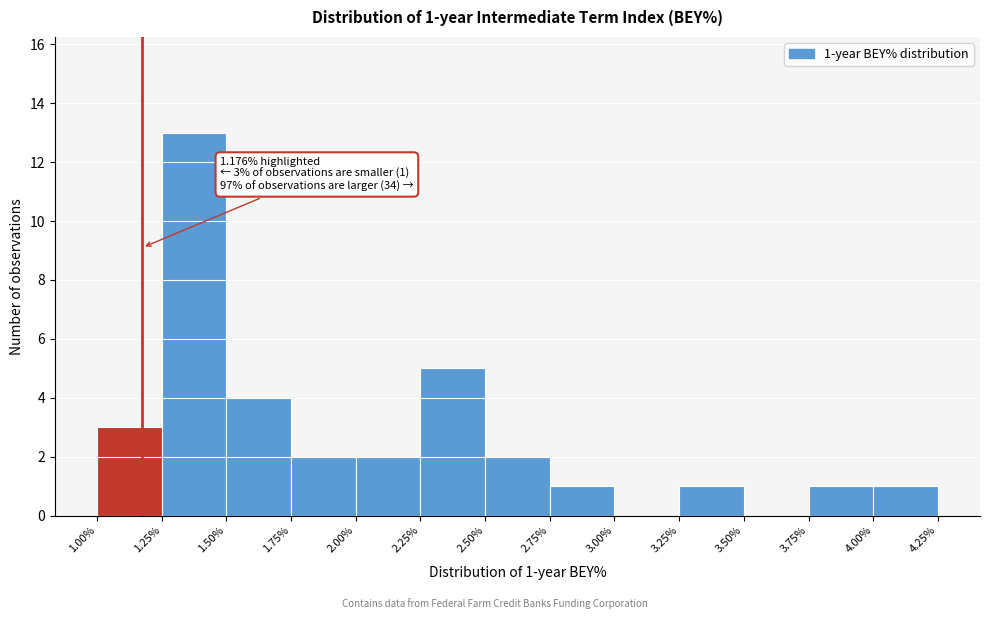

Which range on the x-axis has the tallest bar?

1.25% to 1.50%